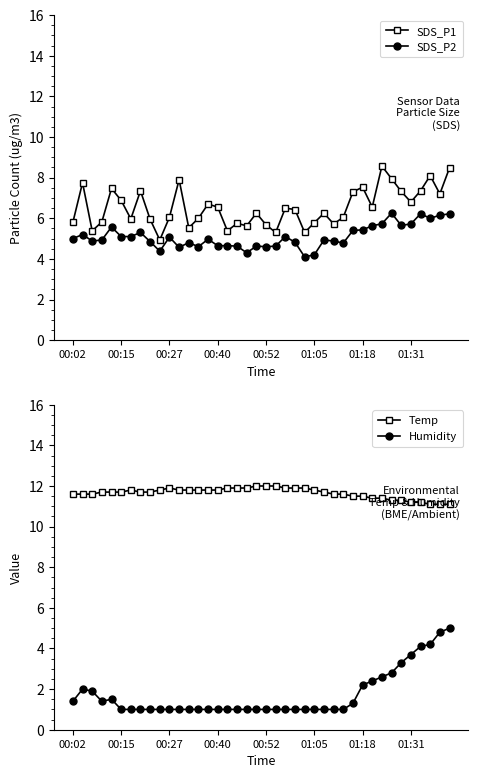

Is the value of Humidity at 36 greater than the value of SDS_P1 at 37?

No